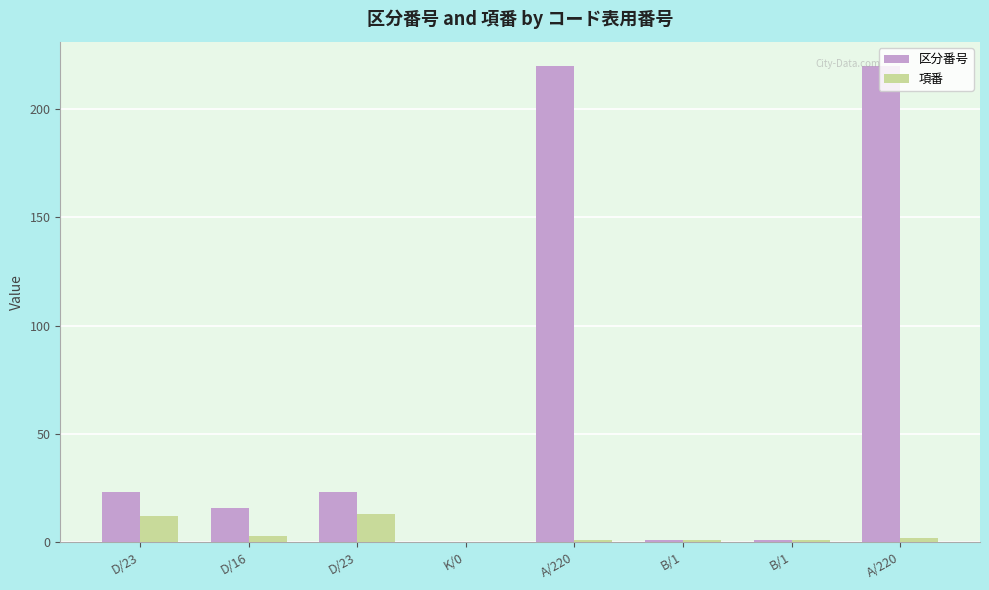

What is the value of the 区分番号 bar at the 6th from the left?

1